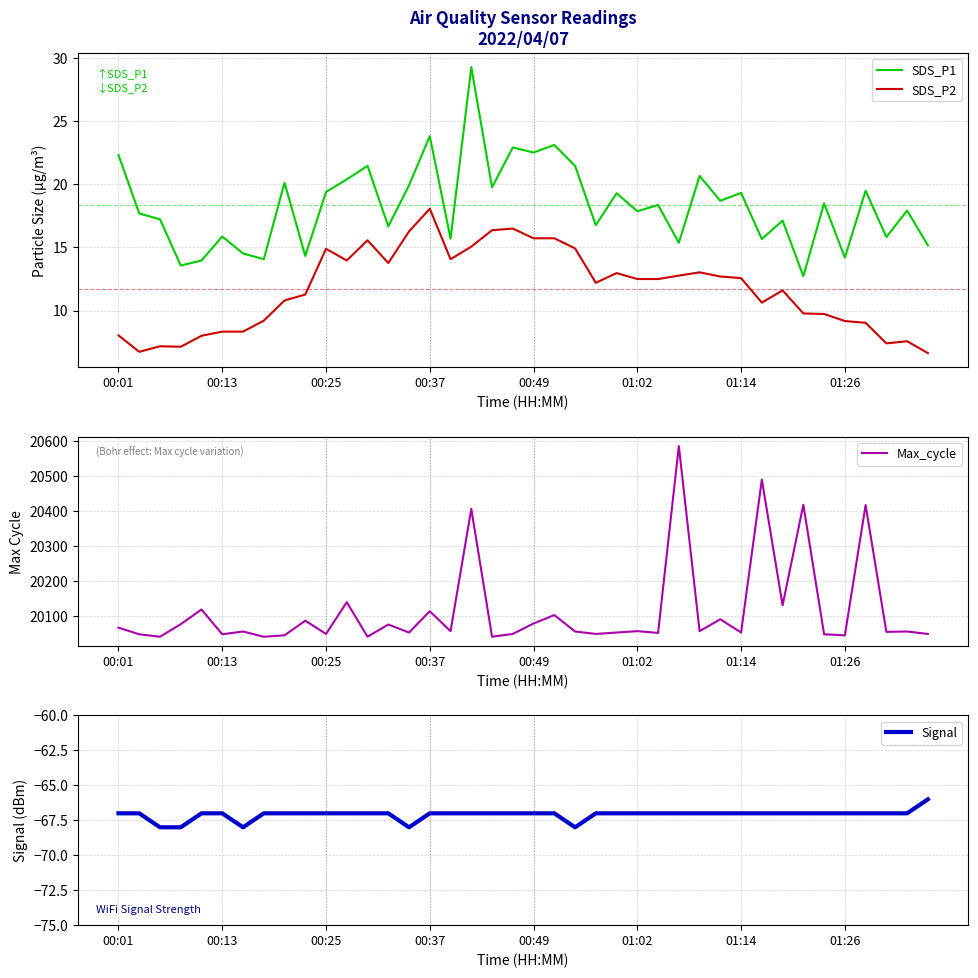

What is the highest value of the Max_cycle series?

20586